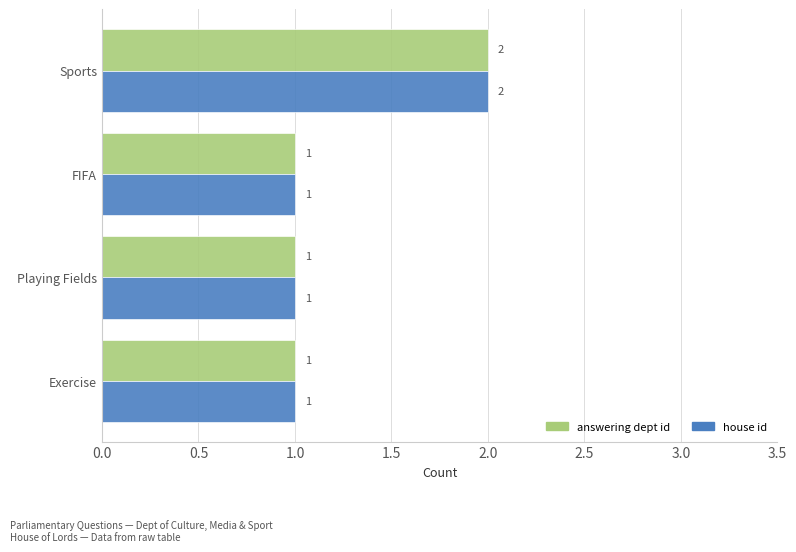

What is the sum of all house id values?

5